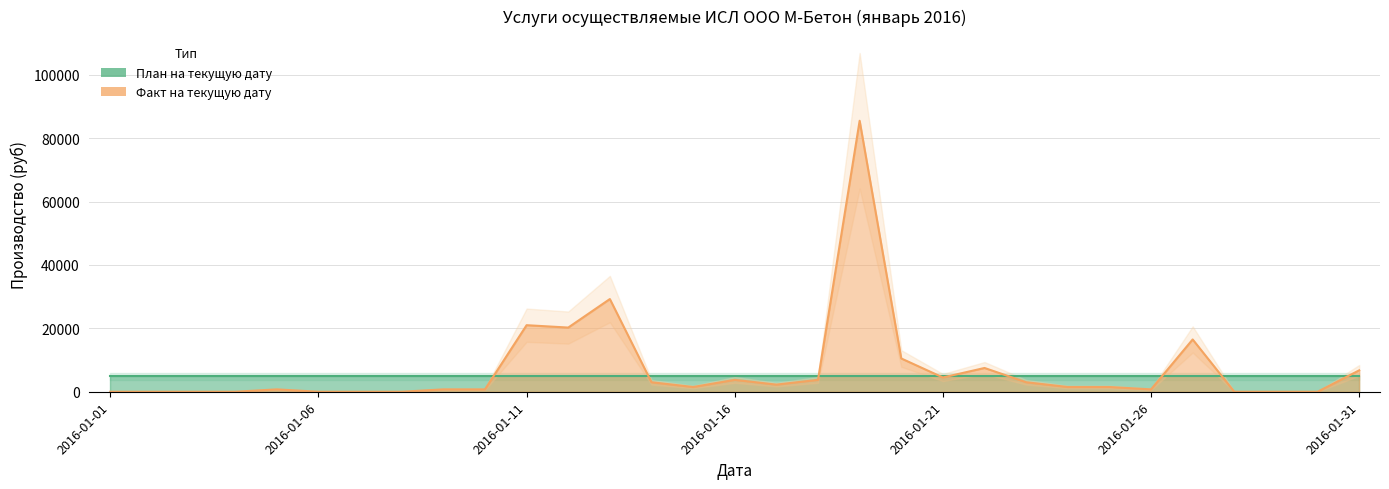

Where is the first local maximum?

2016-01-05